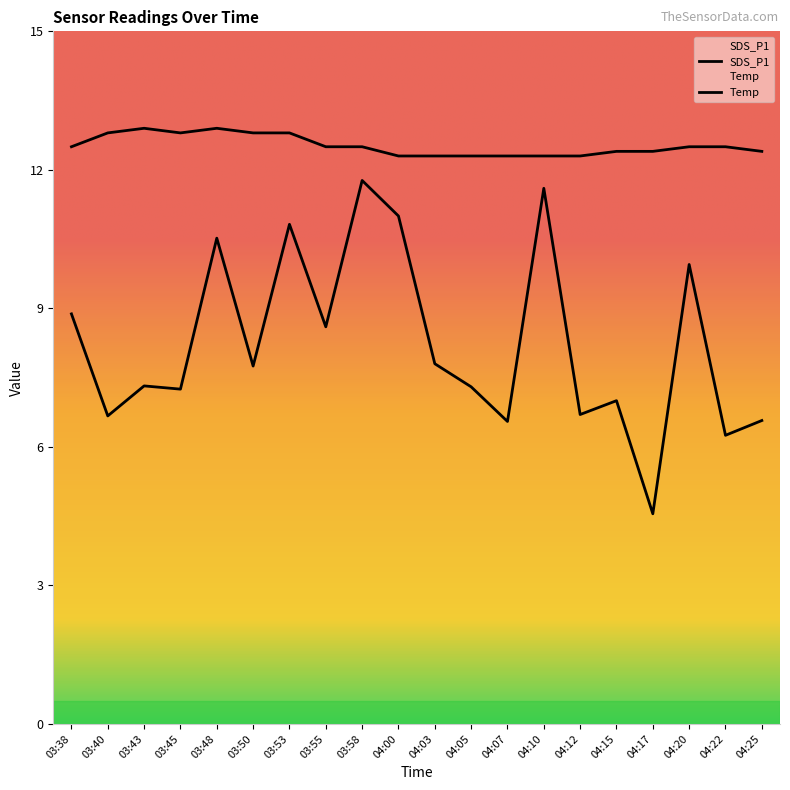

Which series has the largest total across all categories?

Temp